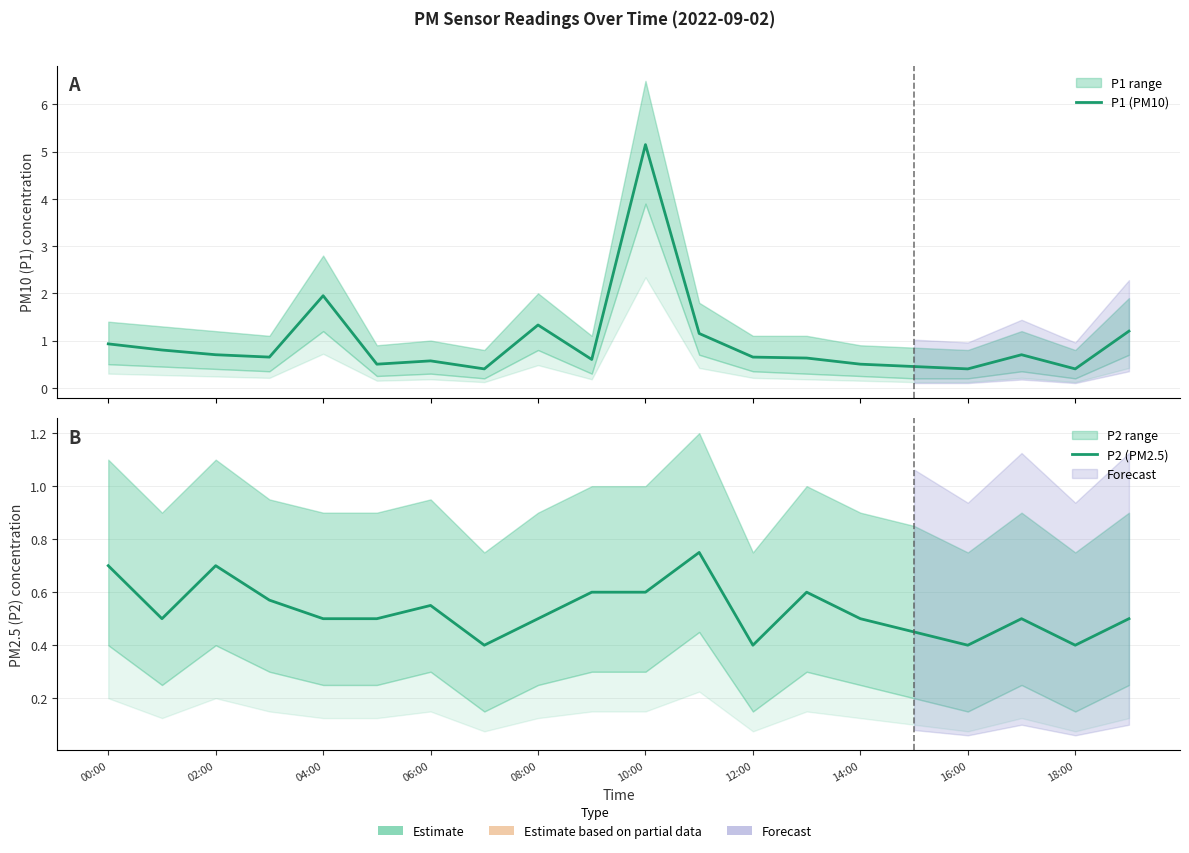

Reading left to right, extract all data points from this chart.

P1 (PM10): 0.9	0.8	0.7	0.7	1.9	0.5	0.6	0.4	1.3	0.6	5.2	1.1	0.7	0.6	0.5	0.5	0.4	0.7	0.4	1.2
P2 (PM2.5): 0.7	0.5	0.7	0.6	0.5	0.5	0.6	0.4	0.5	0.6	0.6	0.8	0.4	0.6	0.5	0.5	0.4	0.5	0.4	0.5